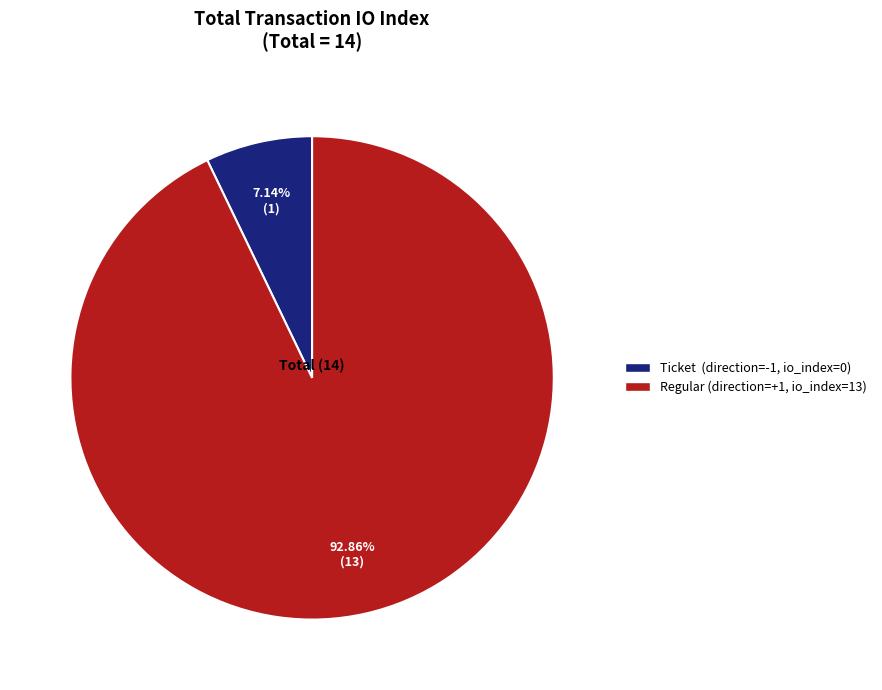

How many segments does this pie chart have?

2